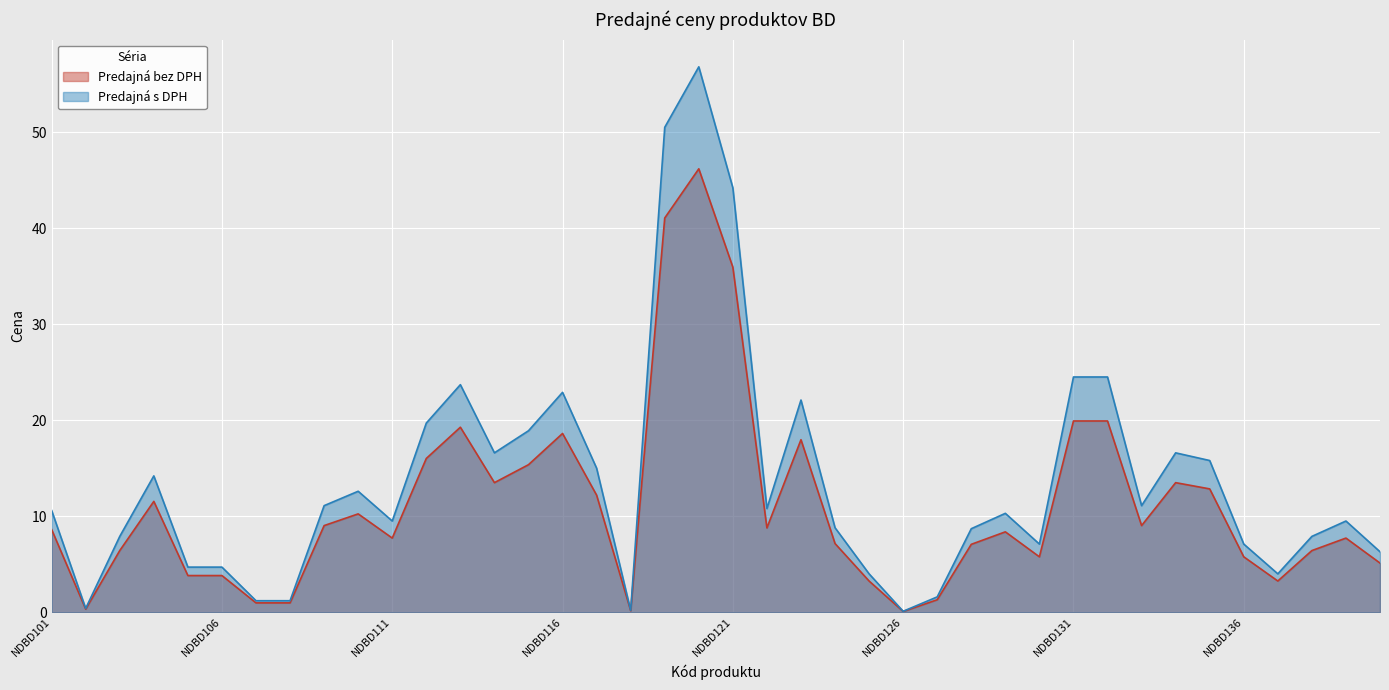

What is the average value of the Predajná s DPH series?

13.7